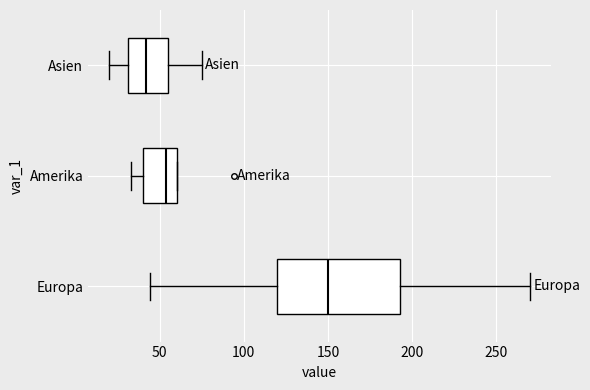

Comparing the boxes themselves (not the whiskers), which one is the widest?

Europa